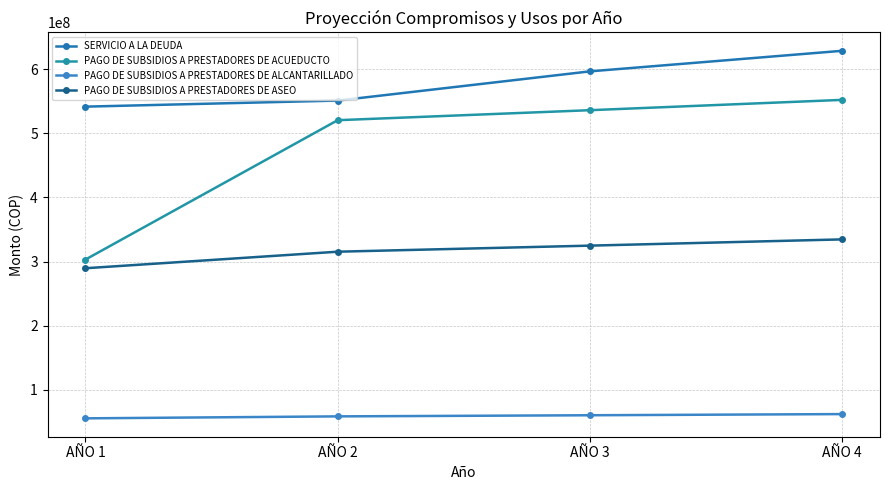

Which category has the lowest value in the PAGO DE SUBSIDIOS A PRESTADORES DE ALCANTARILLADO series?

AÑO 1